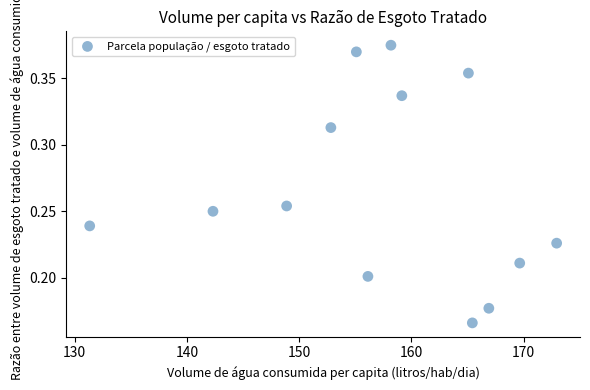

What is the range of X values (max minus min)?

41.6